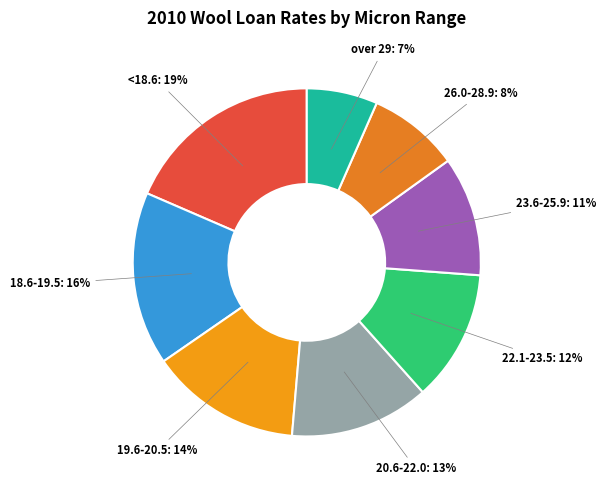

Count the number of slices in the pie.

8